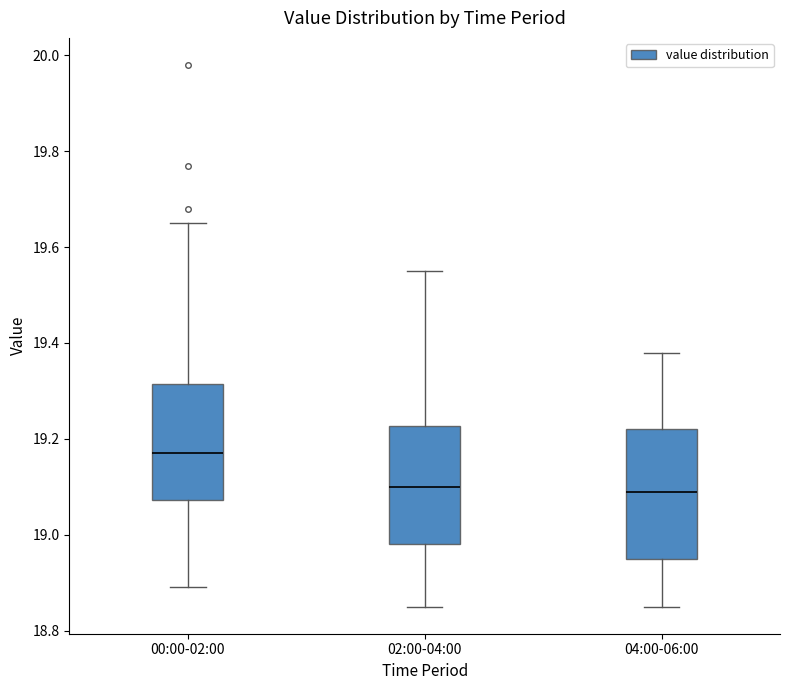

Reading left to right, transcribe this box plot: for each box, give where its median line is, the range the box spans, and where its two whiskers end, as read against the y-axis. The values are not printed on the chart, so give them approximately, as read against the axis.

00:00-02:00: median 19.18, box 19.08 to 19.32, whiskers 18.90 to 19.66
02:00-04:00: median 19.10, box 18.98 to 19.22, whiskers 18.86 to 19.56
04:00-06:00: median 19.10, box 18.96 to 19.22, whiskers 18.86 to 19.38